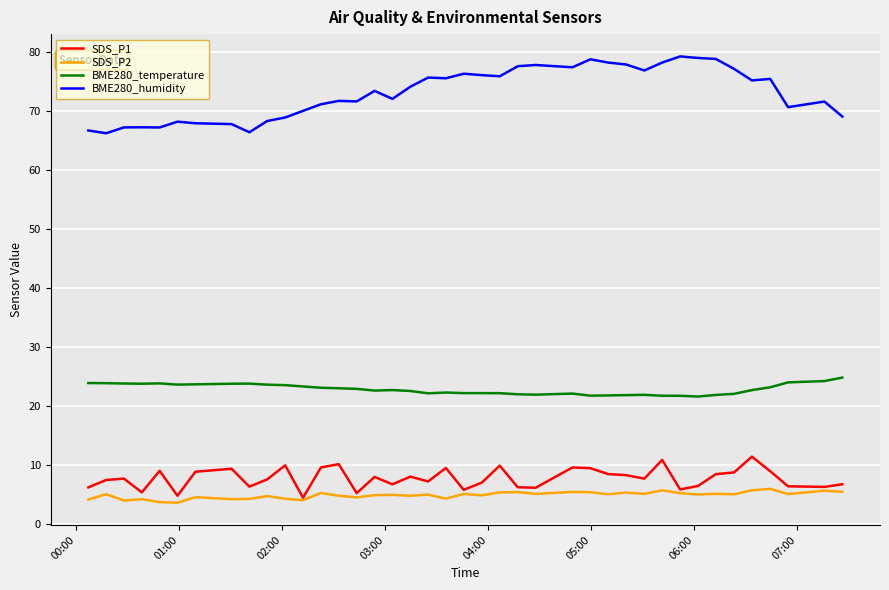

True or false: SDS_P1 and BME280_humidity cross at least once.

False